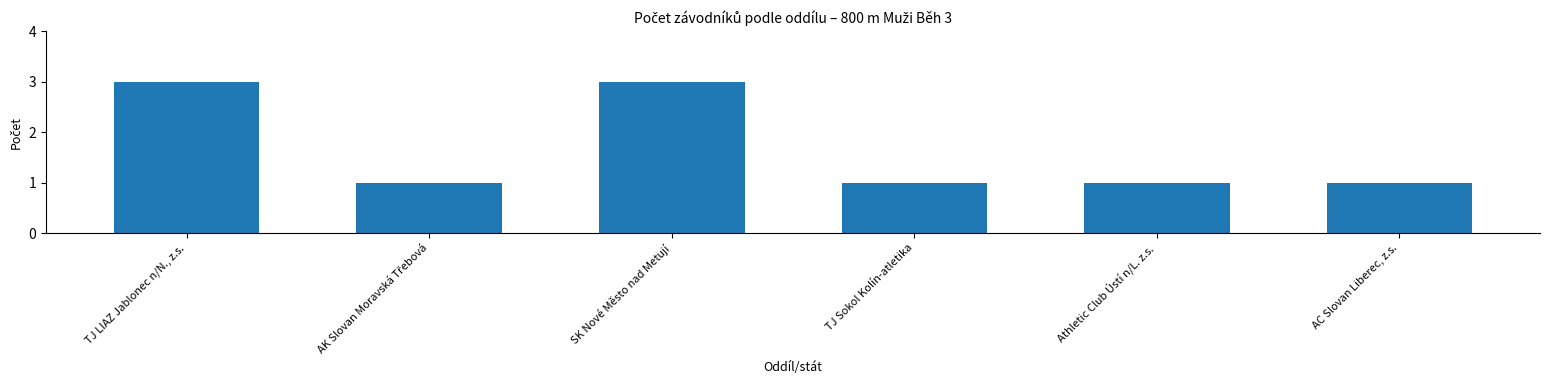

How many bars are there in total?

6